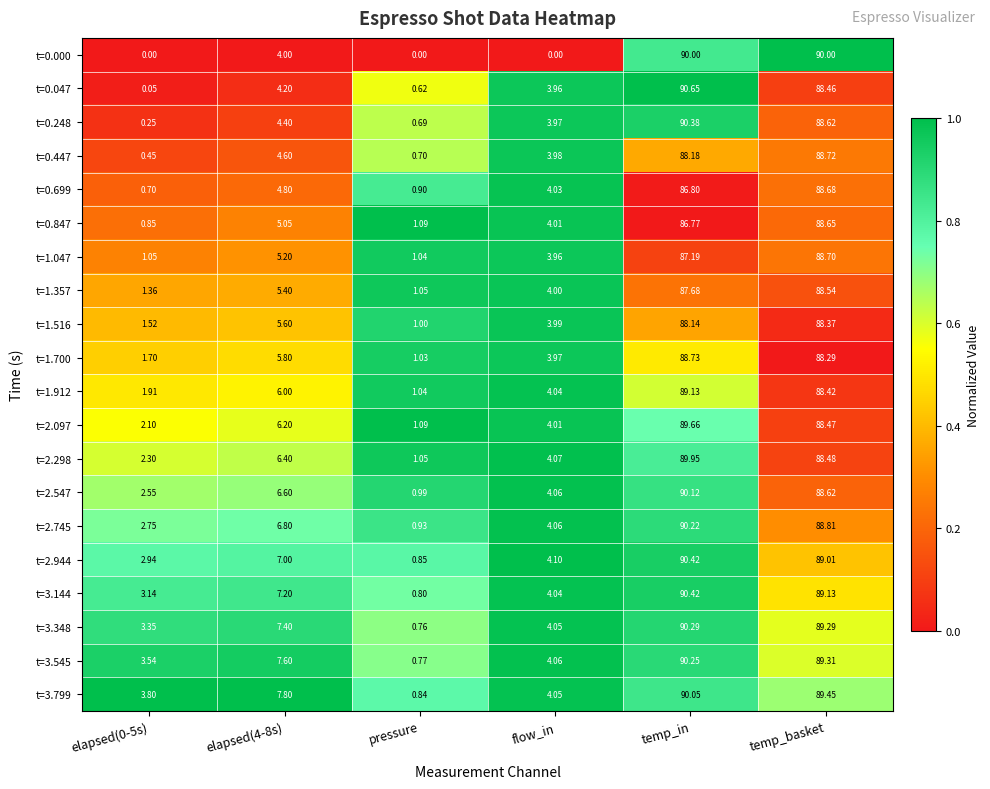

Which series changed the most between elapsed(4-8s) and temp_in?

t=0.047